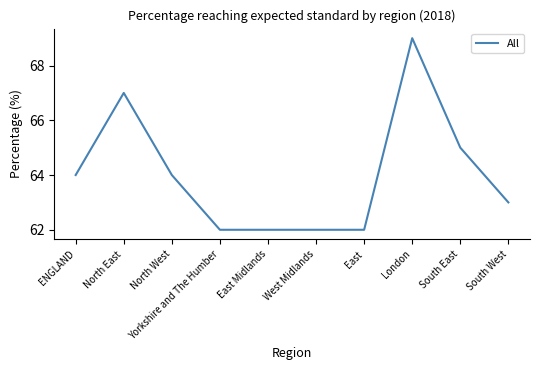

Approximately how many times larger is the value at East Midlands compared to North East?

0.9